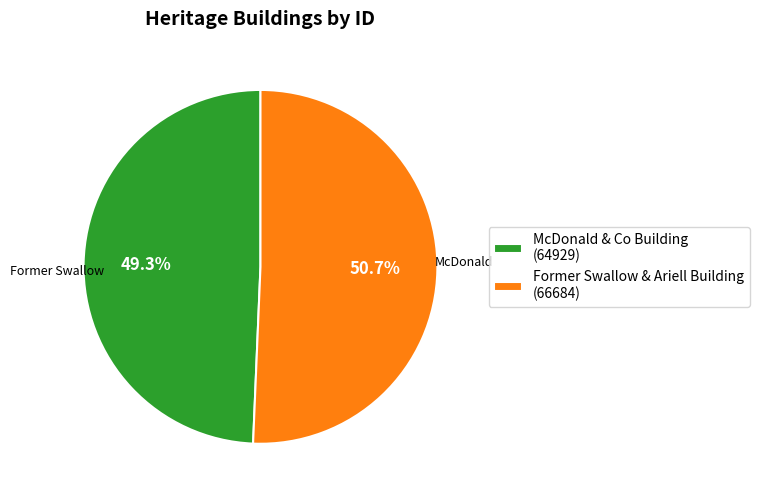

Is there any slice that represents more than half of the pie?

Yes